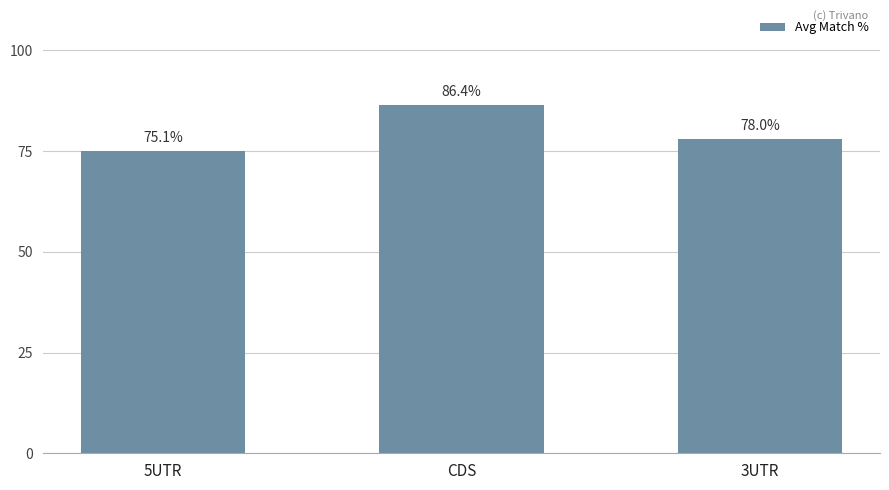

Count the number of data series in this chart.

1